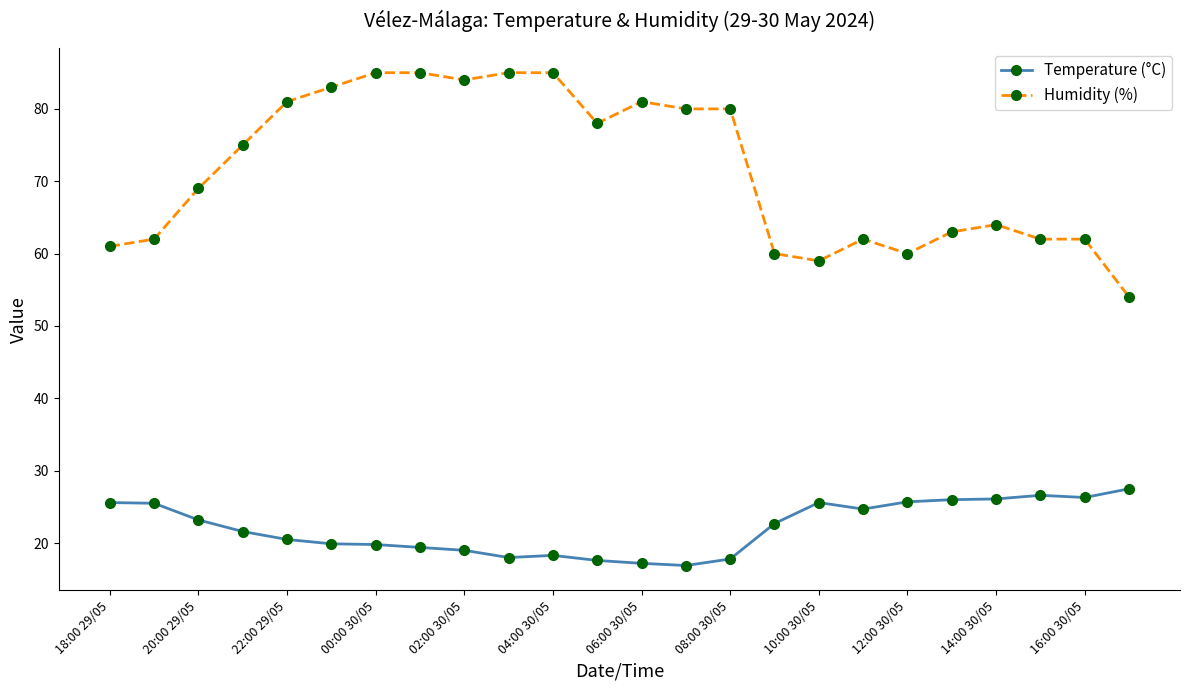

How many values in the Temperature (°C) series are below 22?

12